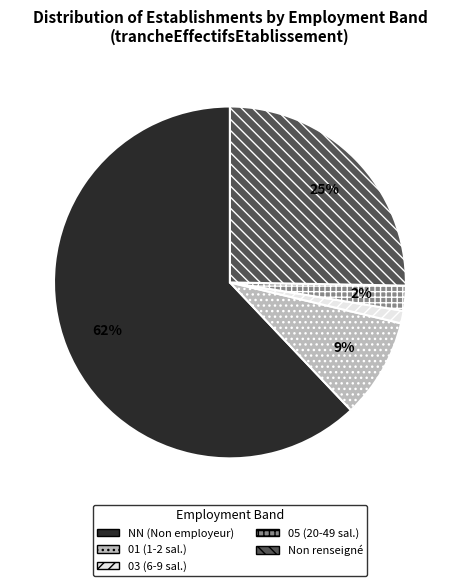

Is it true that 03 (6-9 sal.) is 16% of the pie?

False